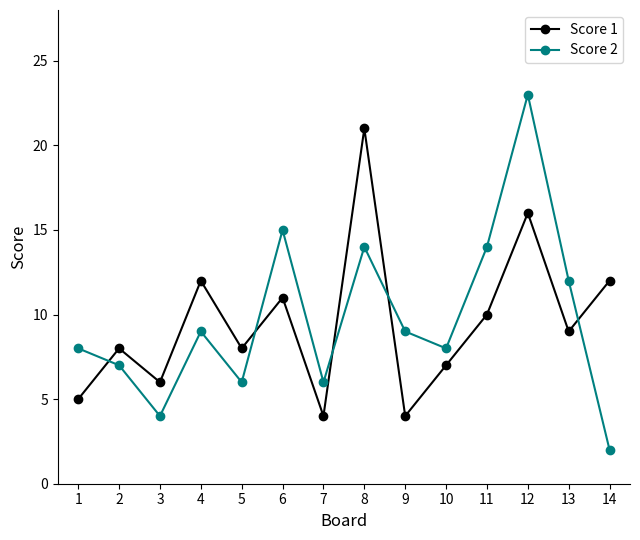

What is the spread (max minus min) of values at 5?

2